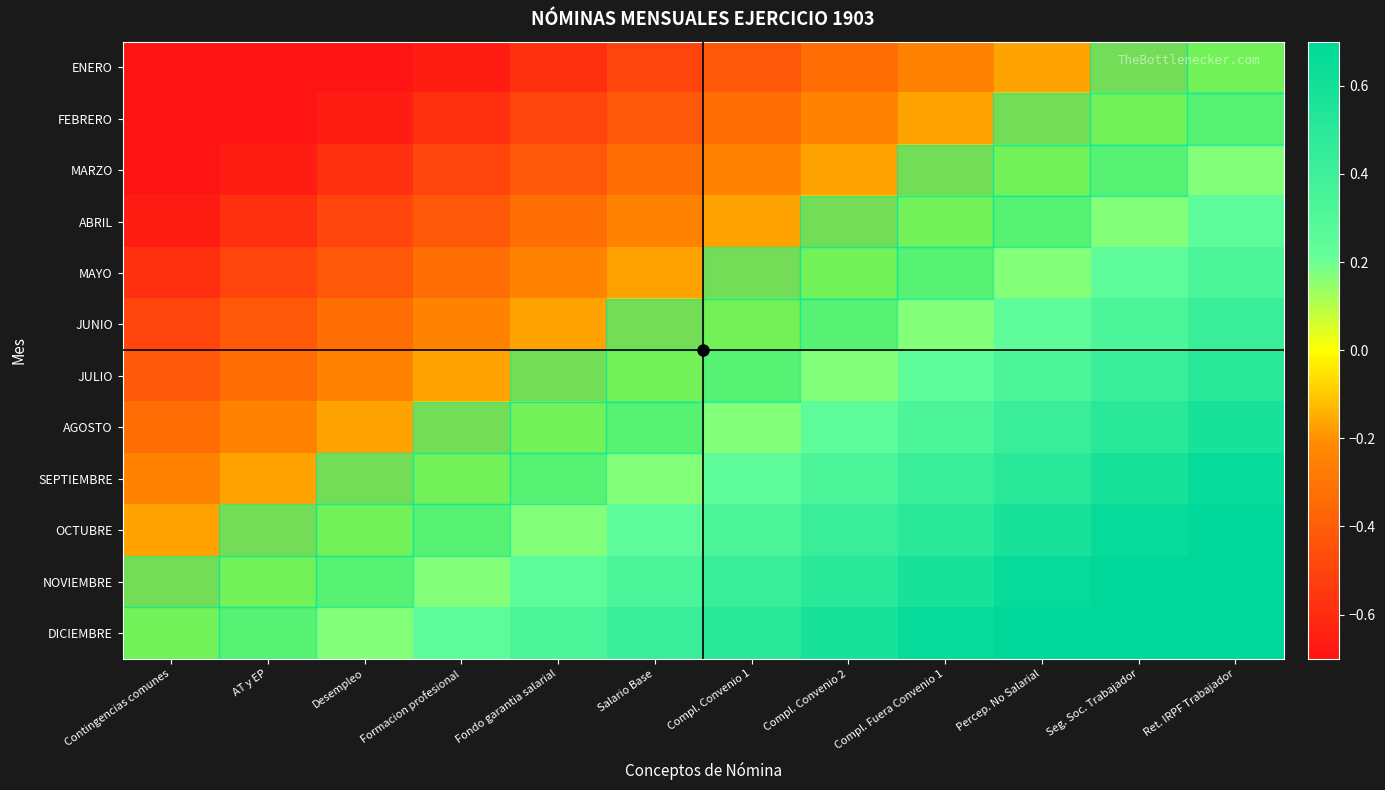

Rank the series by their maximum value, from highest to lowest.

DICIEMBRE, NOVIEMBRE, OCTUBRE, SEPTIEMBRE, AGOSTO, JULIO, JUNIO, MAYO, ABRIL, MARZO, FEBRERO, ENERO